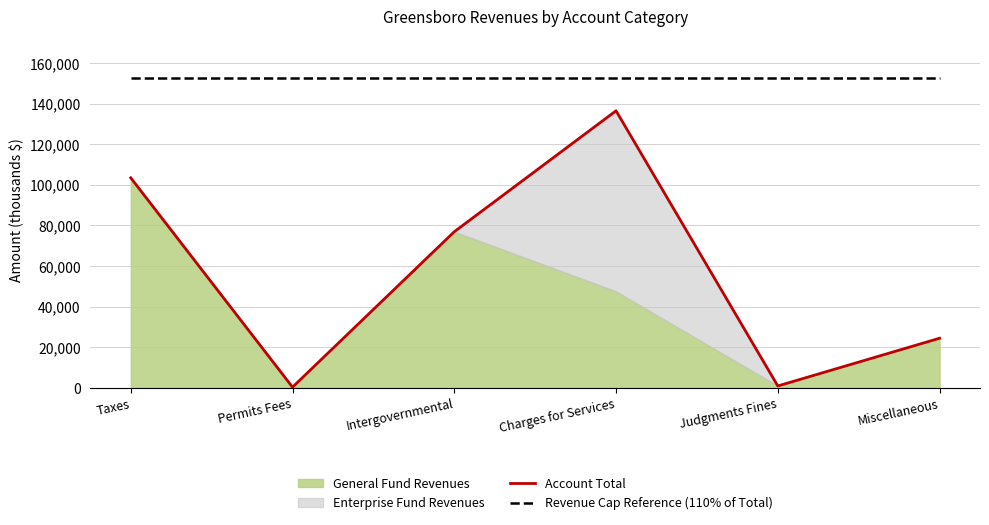

At how many categories does at least one series exceed 139267?

6